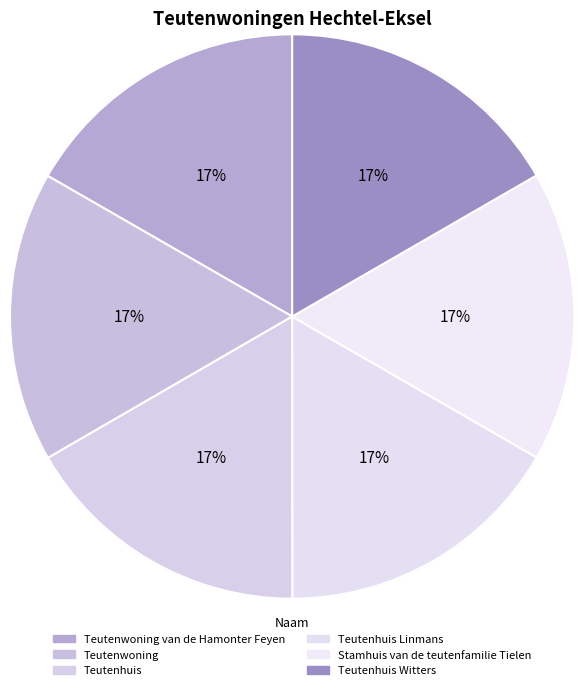

Combined, what portion of the pie is Teutenwoning van de Hamonter Feyen and Teutenhuis Linmans?

33.4%